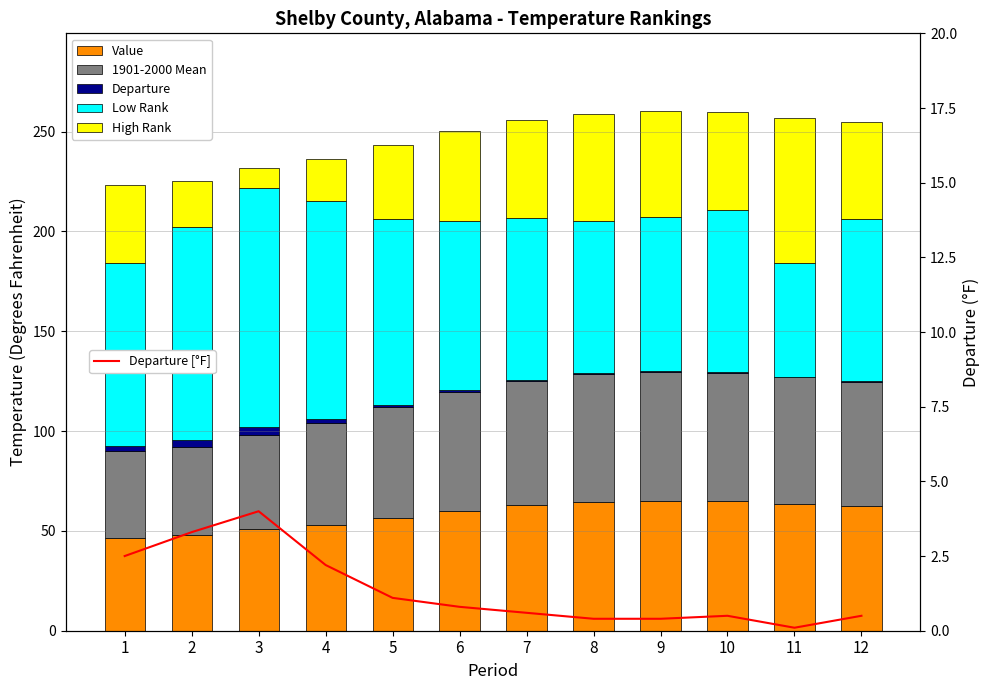

At which category is the sum across all series the highest?

9